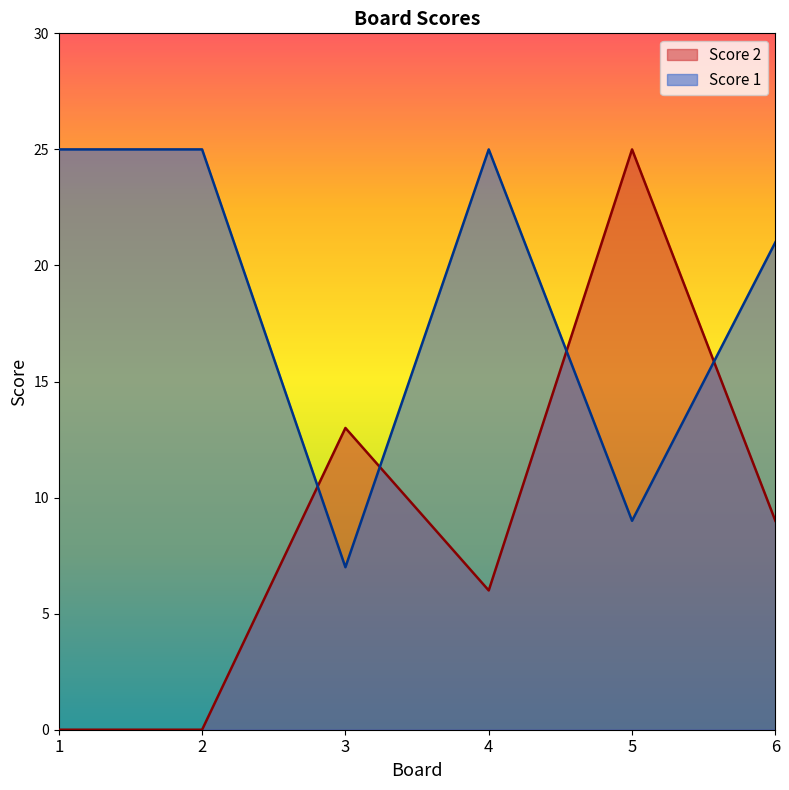

Which series changed the most between 2 and 6?

Score 2